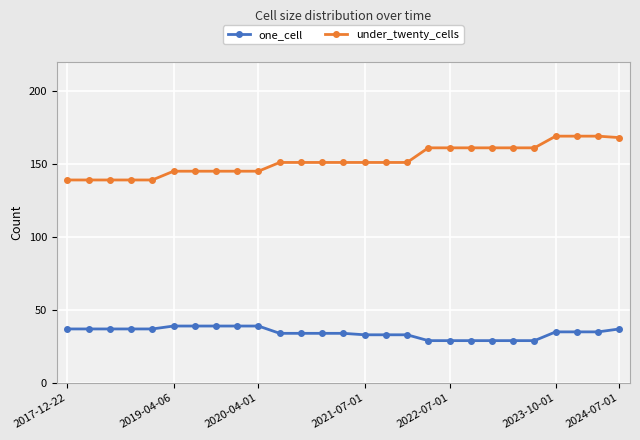

What is the difference between the maximum and minimum values in the one_cell series?

10